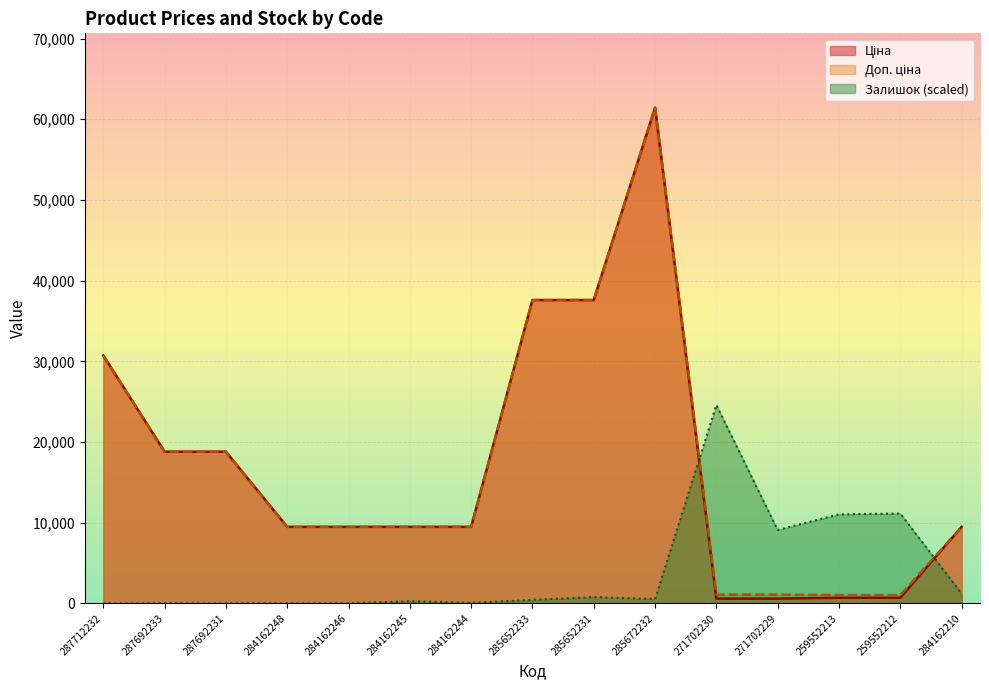

What is the total value across all series at 271702229?

10765.5